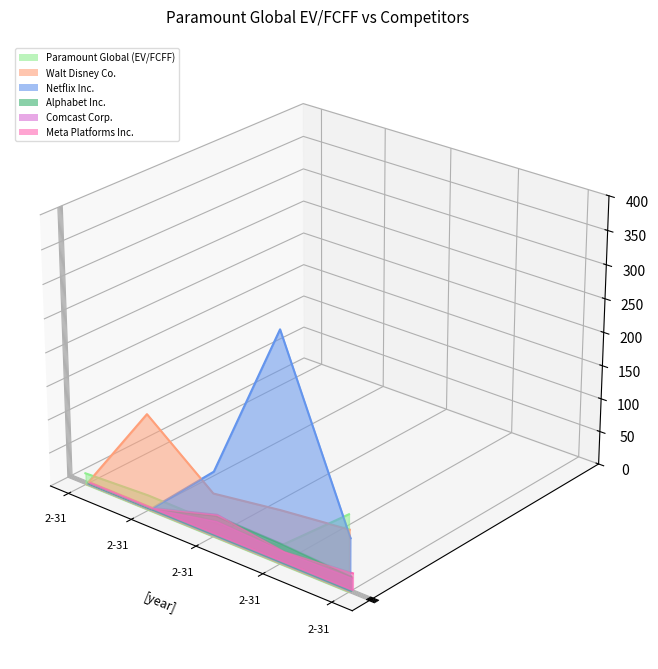

Rank the categories by Alphabet Inc. value from lowest to highest.

2-31, 2-31, 2-31, 2-31, 2-31